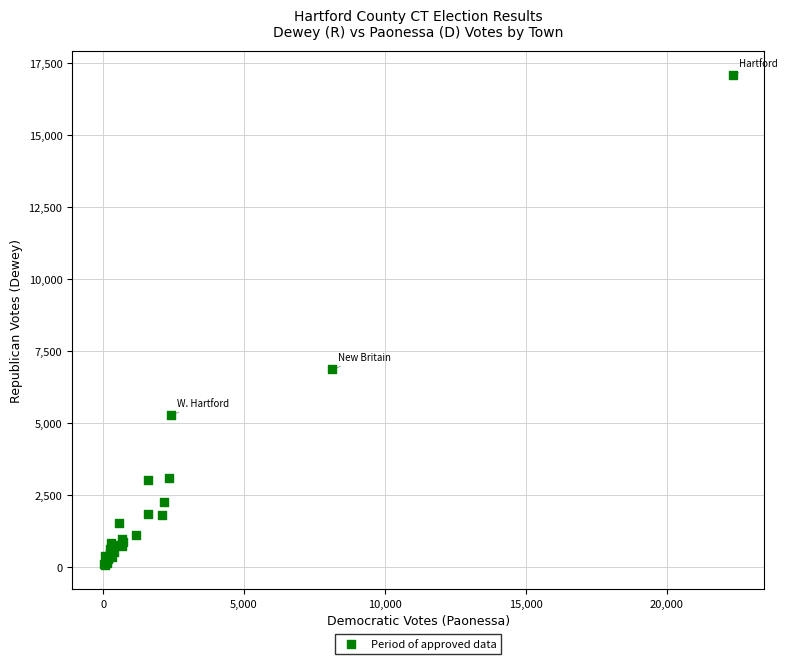

What Y value in the scatter plot is closest to 8581?

6870